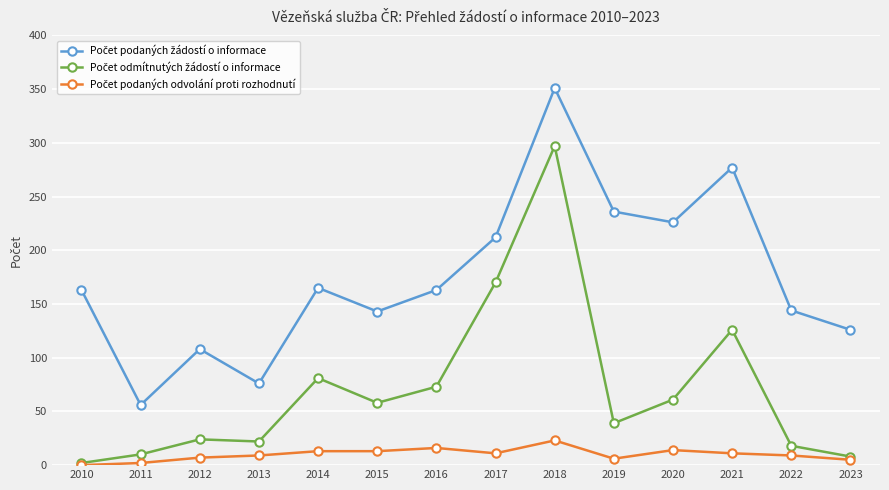

At which category does the chart reach its peak across all series?

2018